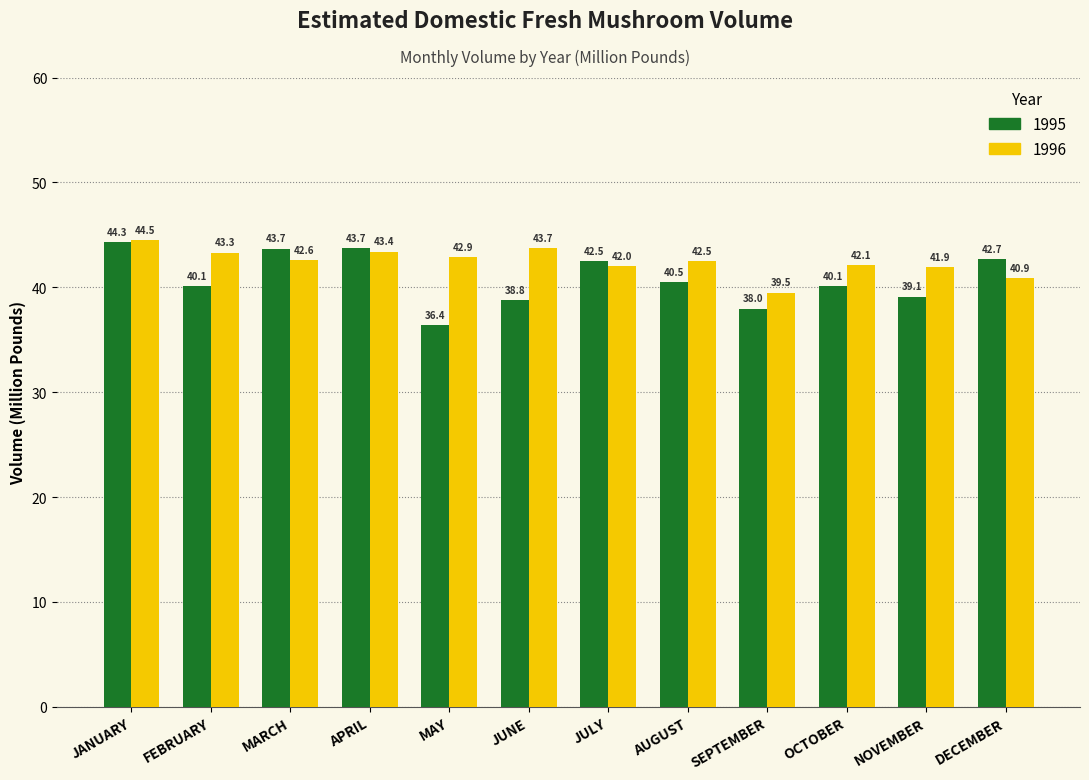

Which series has the largest total across all categories?

1996